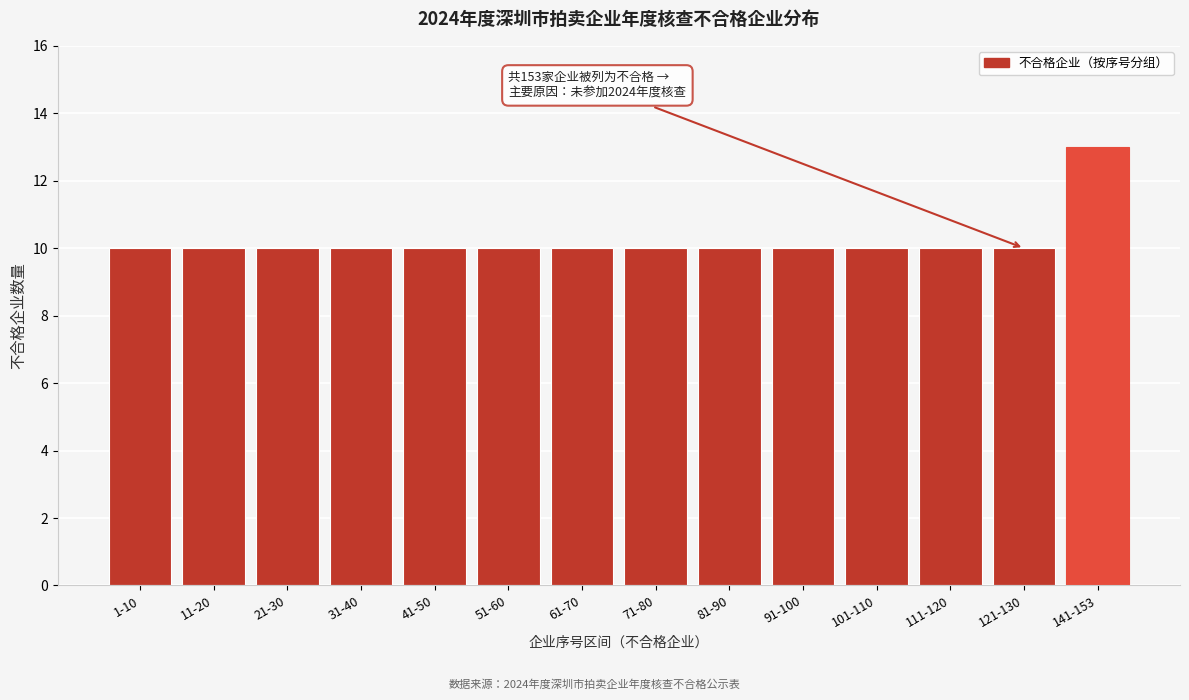

Reading right to left, transcribe all the data shown in this chart.

141-153=13	121-130=10	111-120=10	101-110=10	91-100=10	81-90=10	71-80=10	61-70=10	51-60=10	41-50=10	31-40=10	21-30=10	11-20=10	1-10=10